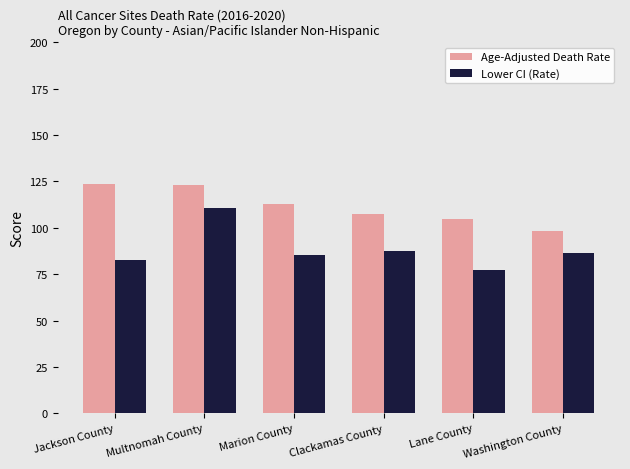

Read the Lower CI (Rate) value at Marion County.

85.5